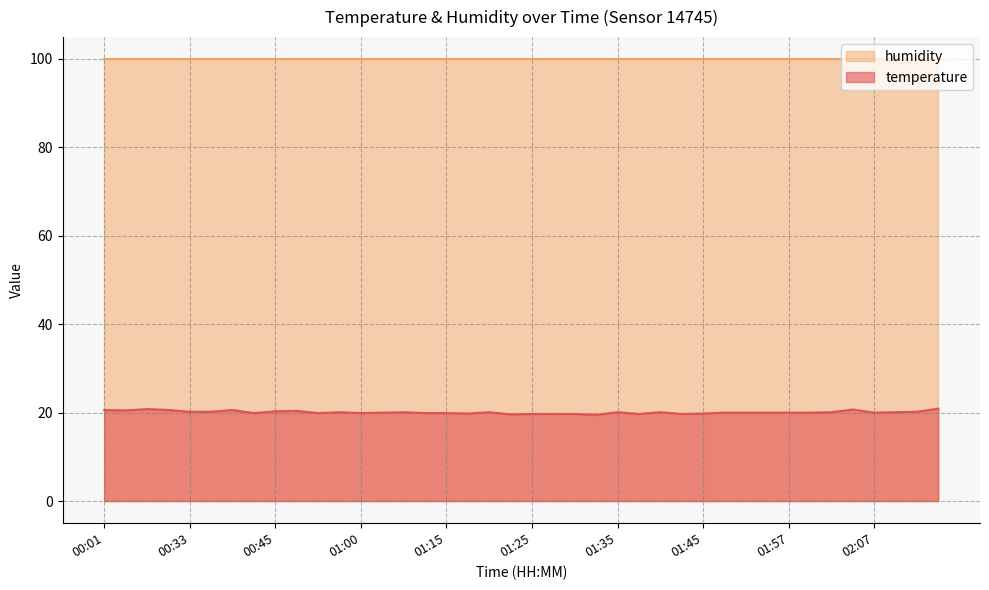

List the labels in order of value, smallest first.

01:32, 01:22, 01:25, 01:27, 01:30, 01:37, 01:42, 01:17, 01:45, 00:43, 00:55, 01:00, 01:10, 01:15, 01:05, 01:50, 01:52, 01:55, 01:57, 02:00, 02:07, 00:57, 01:07, 01:20, 01:35, 01:40, 02:02, 02:10, 00:33, 00:35, 02:12, 00:45, 00:52, 00:08, 00:01, 00:30, 00:38, 02:05, 00:25, 02:15